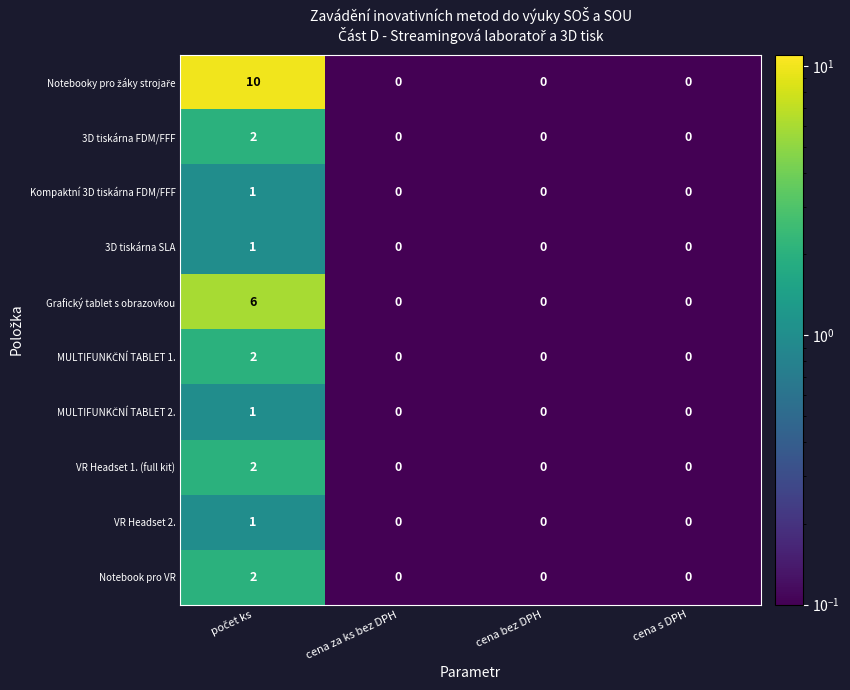

What is the difference between the maximum and minimum values in the Grafický tablet s obrazovkou series?

6